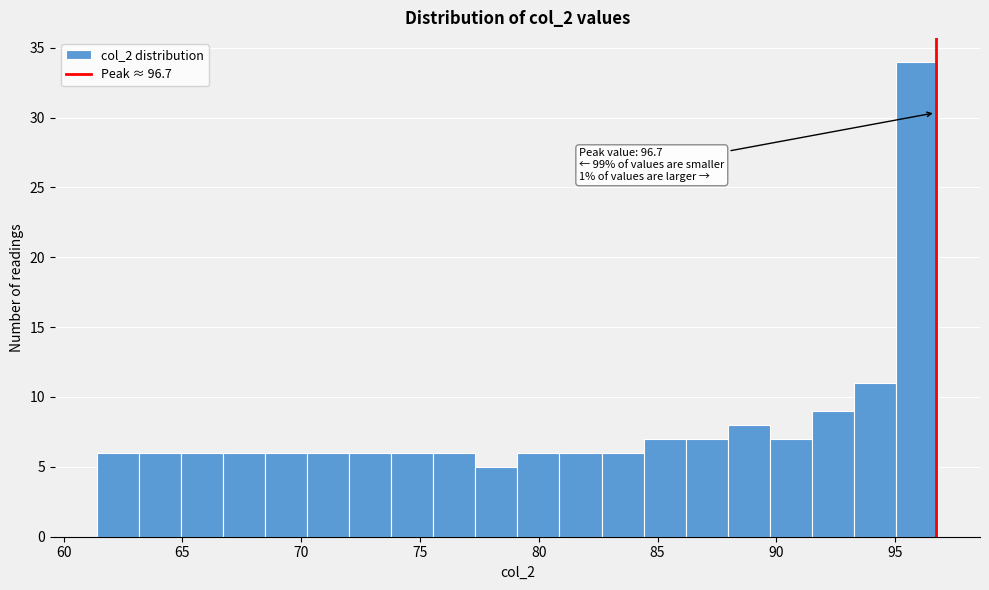

Around what value on the x-axis is the tallest bar? Give the approximate position of its centre, as read against the axis.

96.0